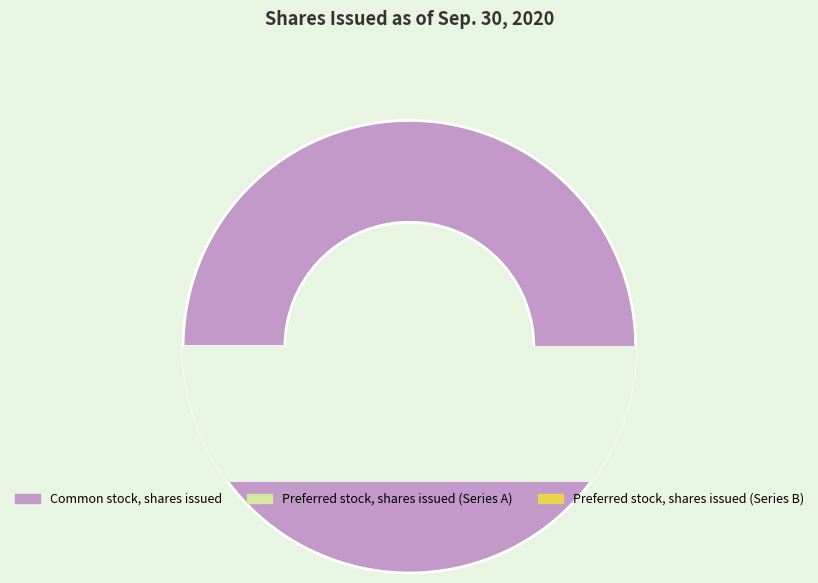

What is the smallest slice in the pie chart?

Preferred stock, shares issued (Series A)